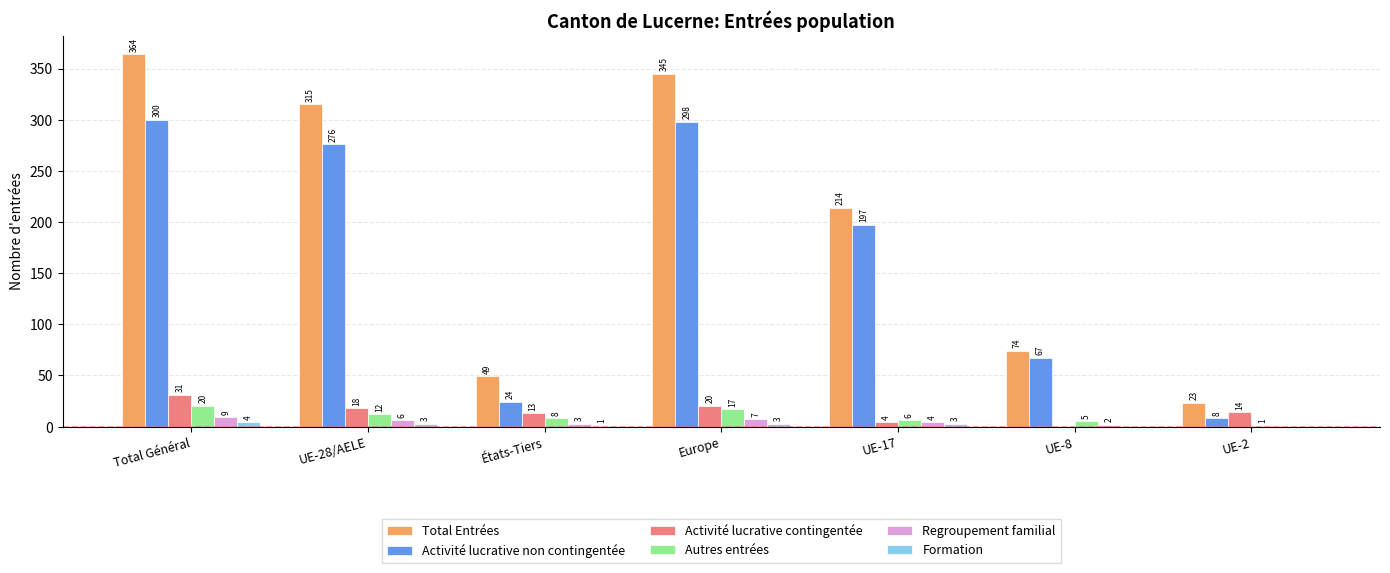

What are all the series names shown in the legend?

Total Entrées, Activité lucrative non contingentée, Activité lucrative contingentée, Autres entrées, Regroupement familial, Formation